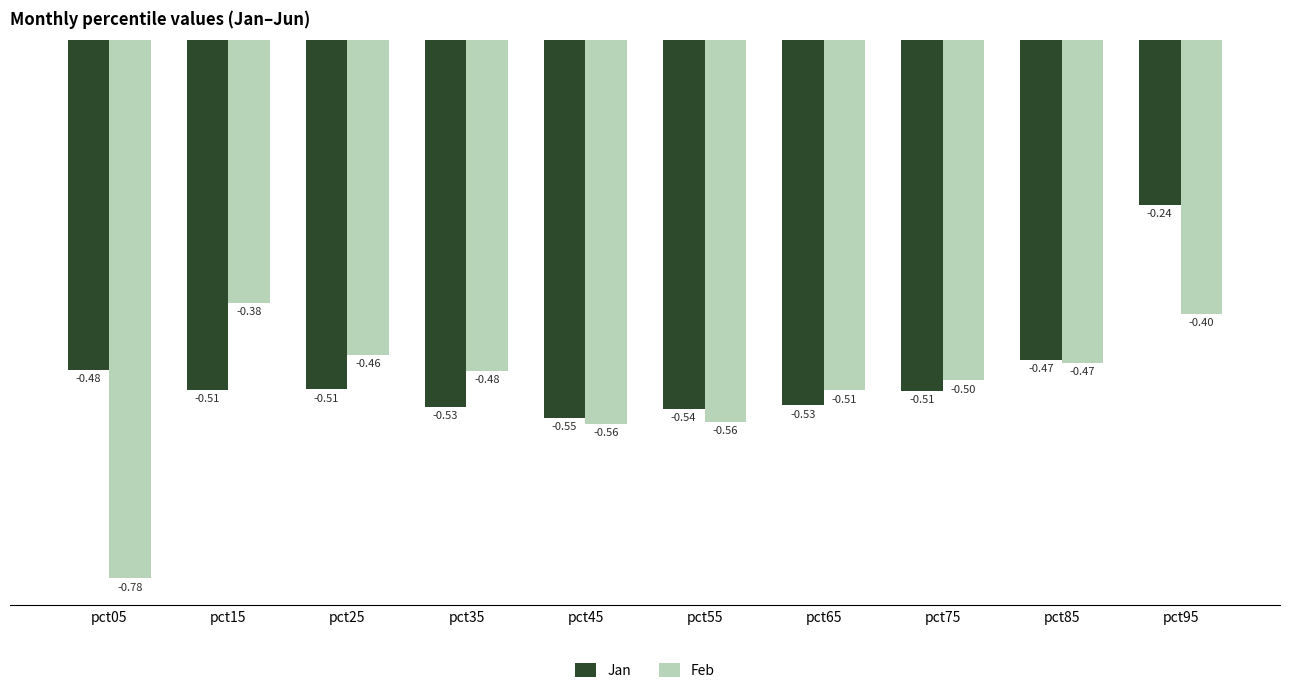

Which series has the largest total across all categories?

Jan